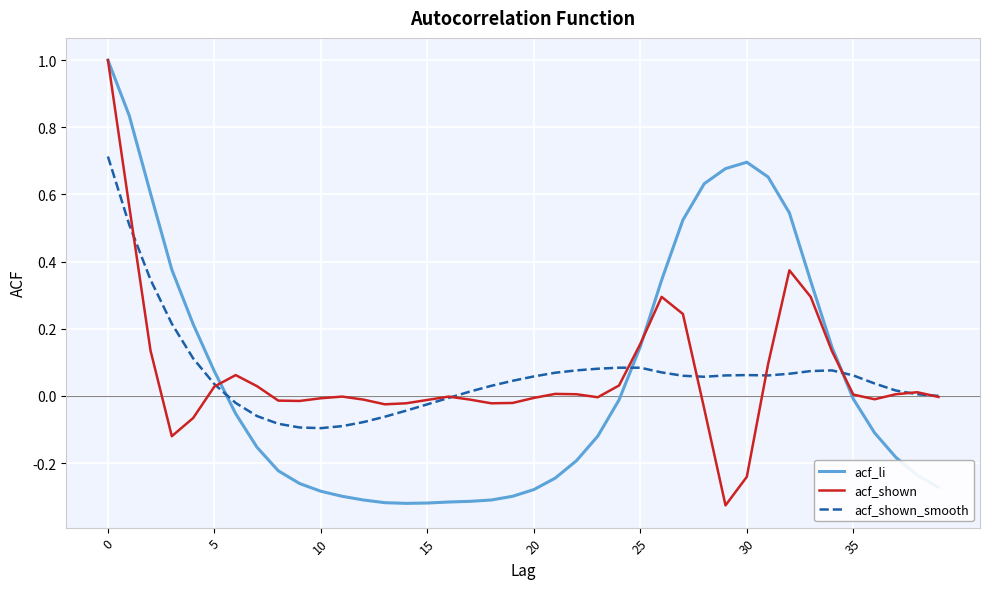

What is the greatest value displayed?

1.0